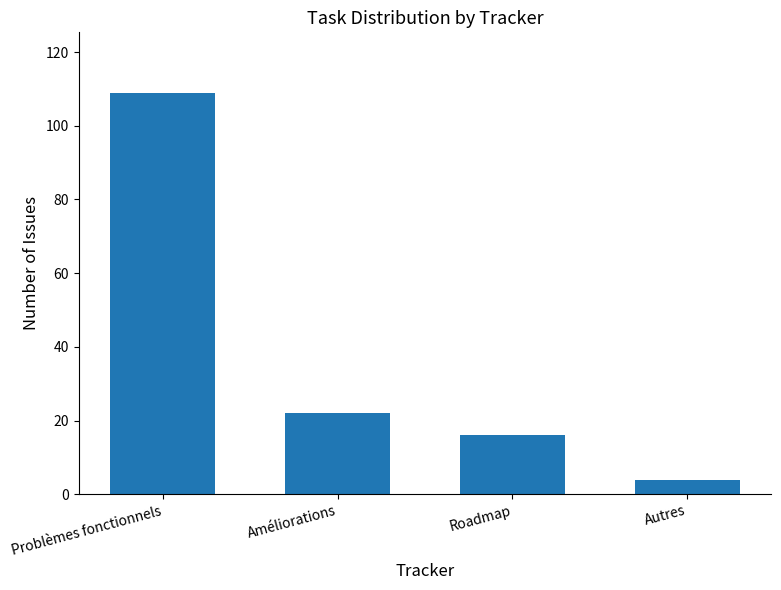

What is the value of the 1st bar from the left?

109